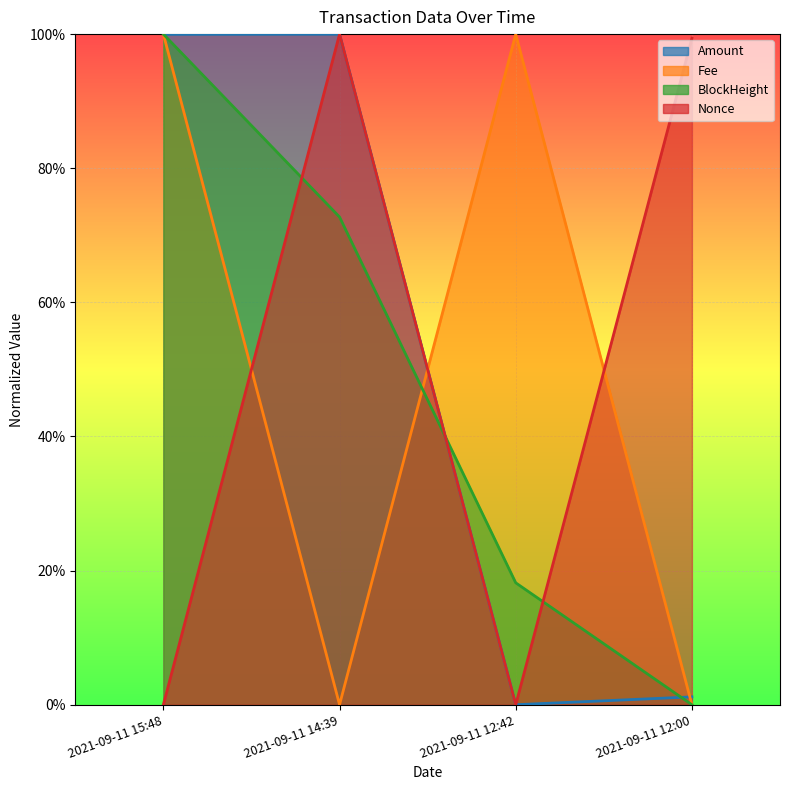

Does the chart display data point markers on the line(s)?

No